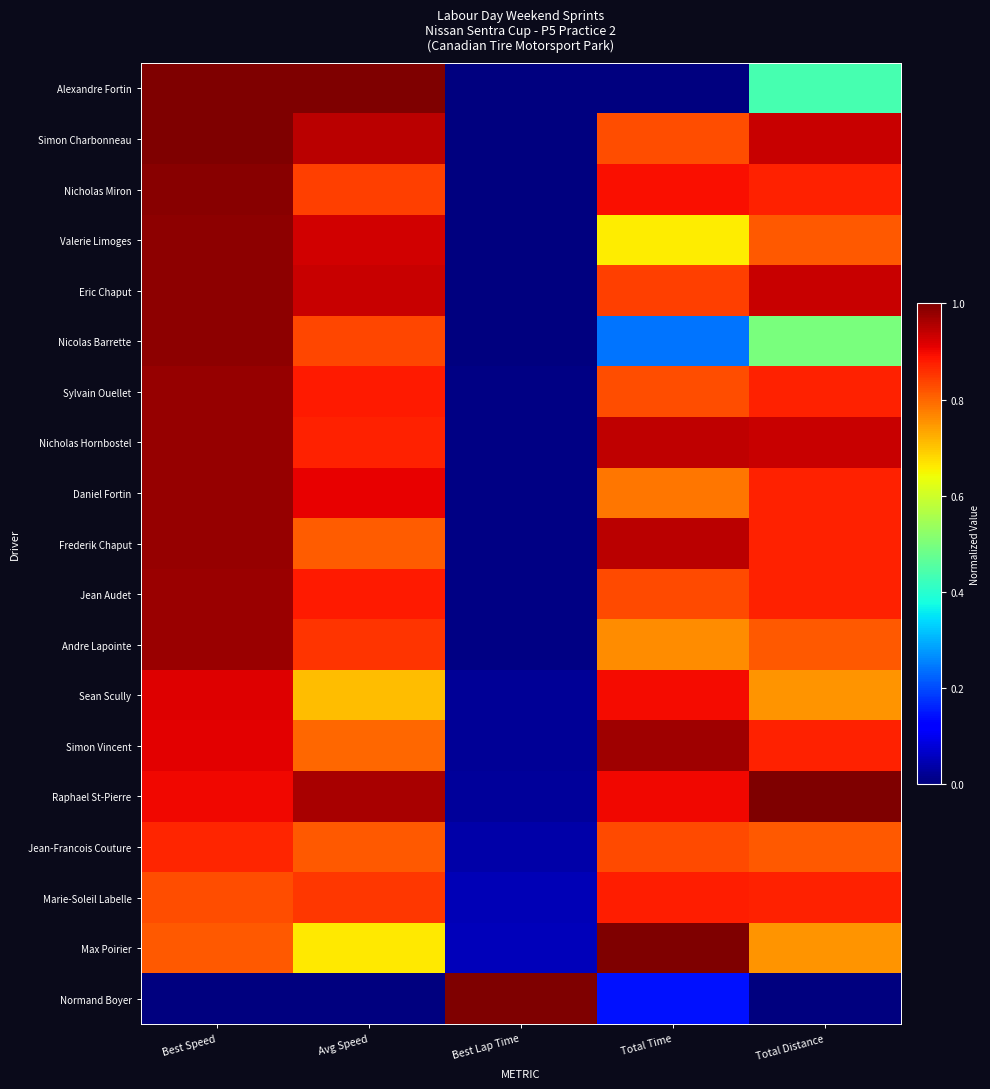

What is the total value across all series at Best Lap Time?

1.3